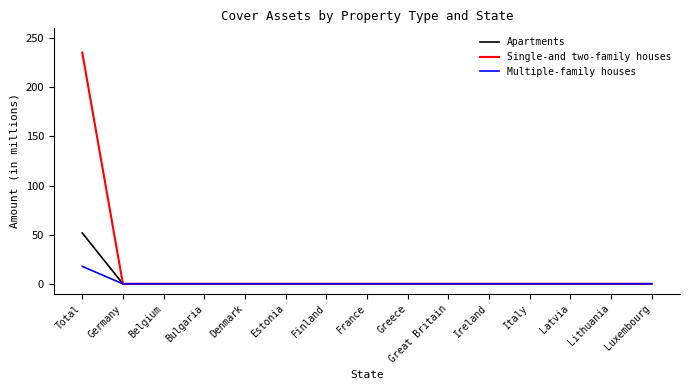

Reading left to right, list all the values displayed in this chart.

Apartments: Total=51.8	Germany=0.0	Belgium=0.0	Bulgaria=0.0	Denmark=0.0	Estonia=0.0	Finland=0.0	France=0.0	Greece=0.0	Great Britain=0.0	Ireland=0.0	Italy=0.0	Latvia=0.0	Lithuania=0.0	Luxembourg=0.0
Single-and two-family houses: Total=235.3	Germany=0.0	Belgium=0.0	Bulgaria=0.0	Denmark=0.0	Estonia=0.0	Finland=0.0	France=0.0	Greece=0.0	Great Britain=0.0	Ireland=0.0	Italy=0.0	Latvia=0.0	Lithuania=0.0	Luxembourg=0.0
Multiple-family houses: Total=17.7	Germany=0.0	Belgium=0.0	Bulgaria=0.0	Denmark=0.0	Estonia=0.0	Finland=0.0	France=0.0	Greece=0.0	Great Britain=0.0	Ireland=0.0	Italy=0.0	Latvia=0.0	Lithuania=0.0	Luxembourg=0.0